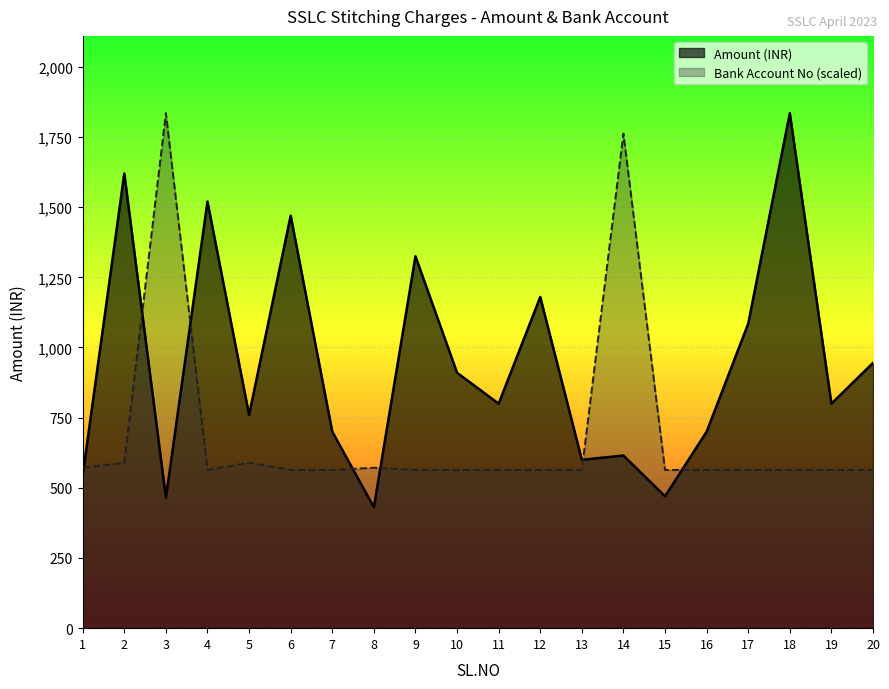

At which category does Bank Account No reach its first local valley?

4